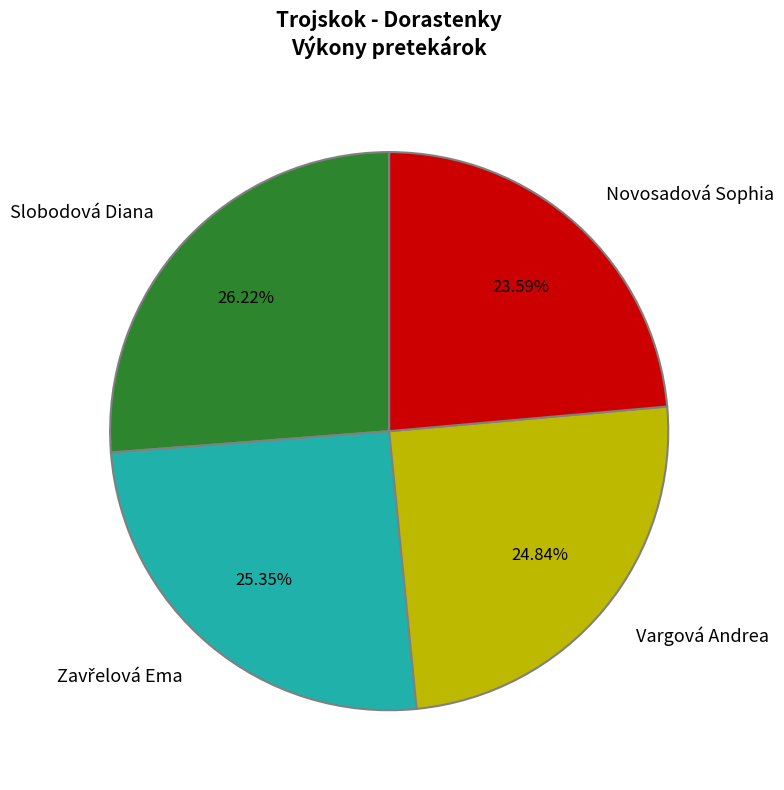

Does Novosadová Sophia account for over 50% of the chart?

No